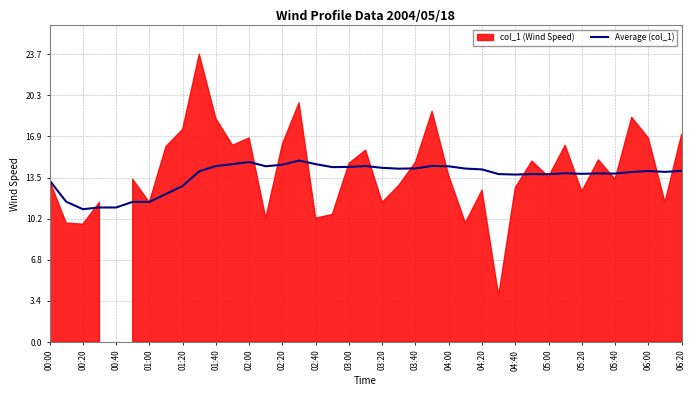

True or false: Average (col_1) has a value of 14.1 at 06:20.

True